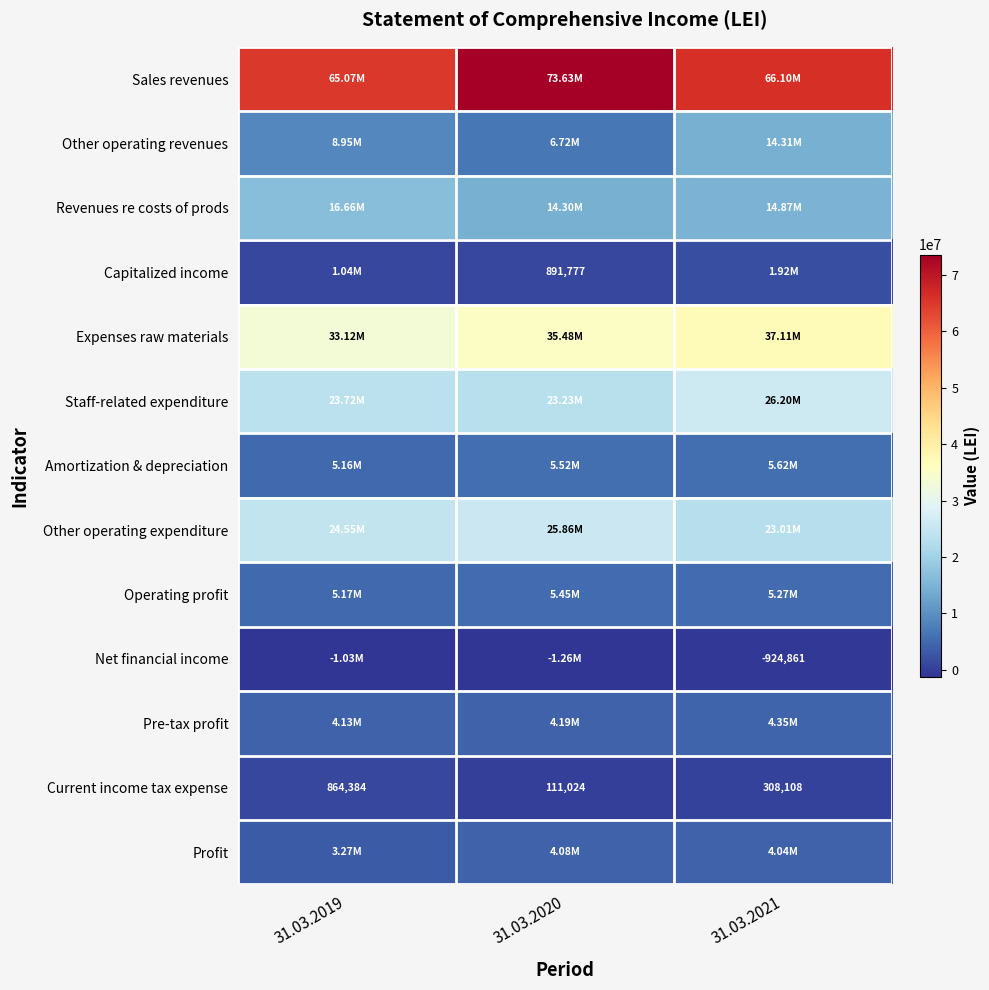

At which label does Other operating expenditure reach its minimum?

31.03.2021